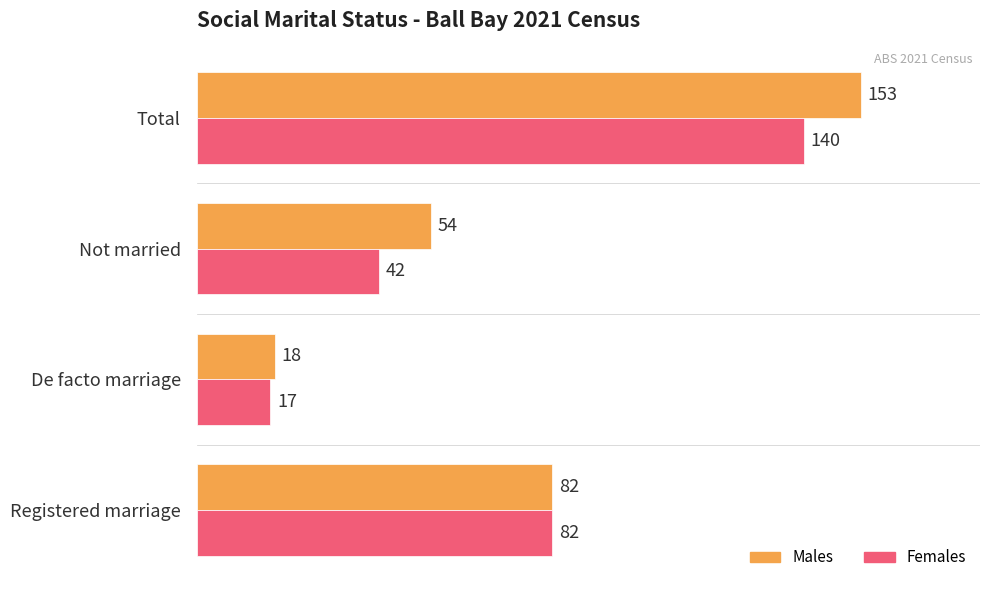

Read the Males value at Registered marriage, to the nearest 10.

80